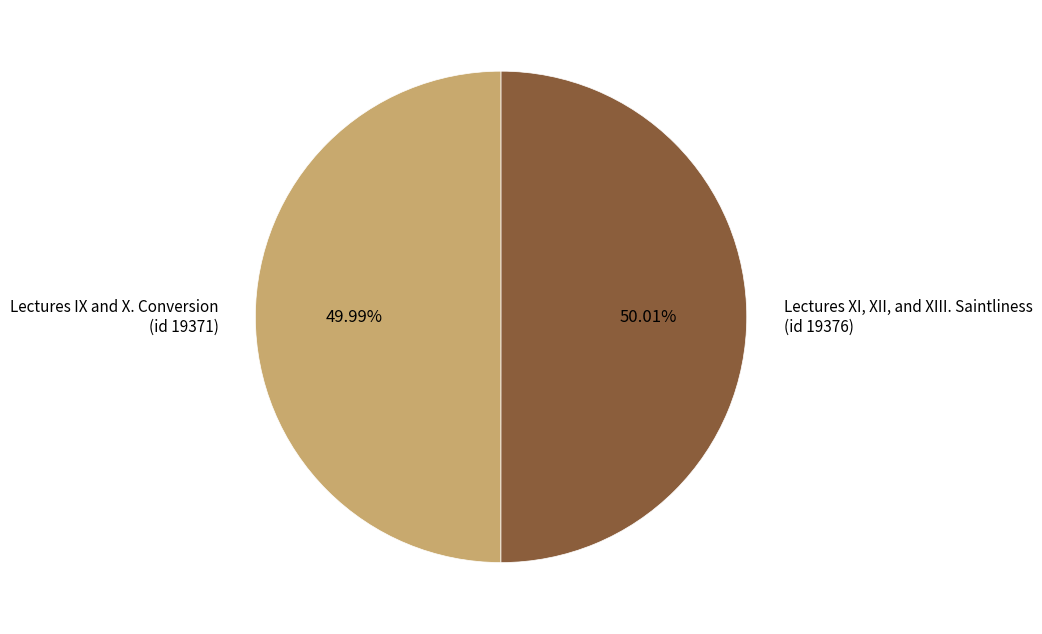

How many slices are in this pie chart?

2